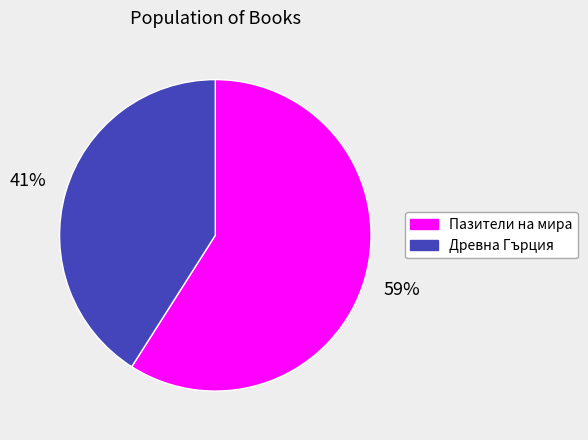

Count the number of slices in the pie.

2